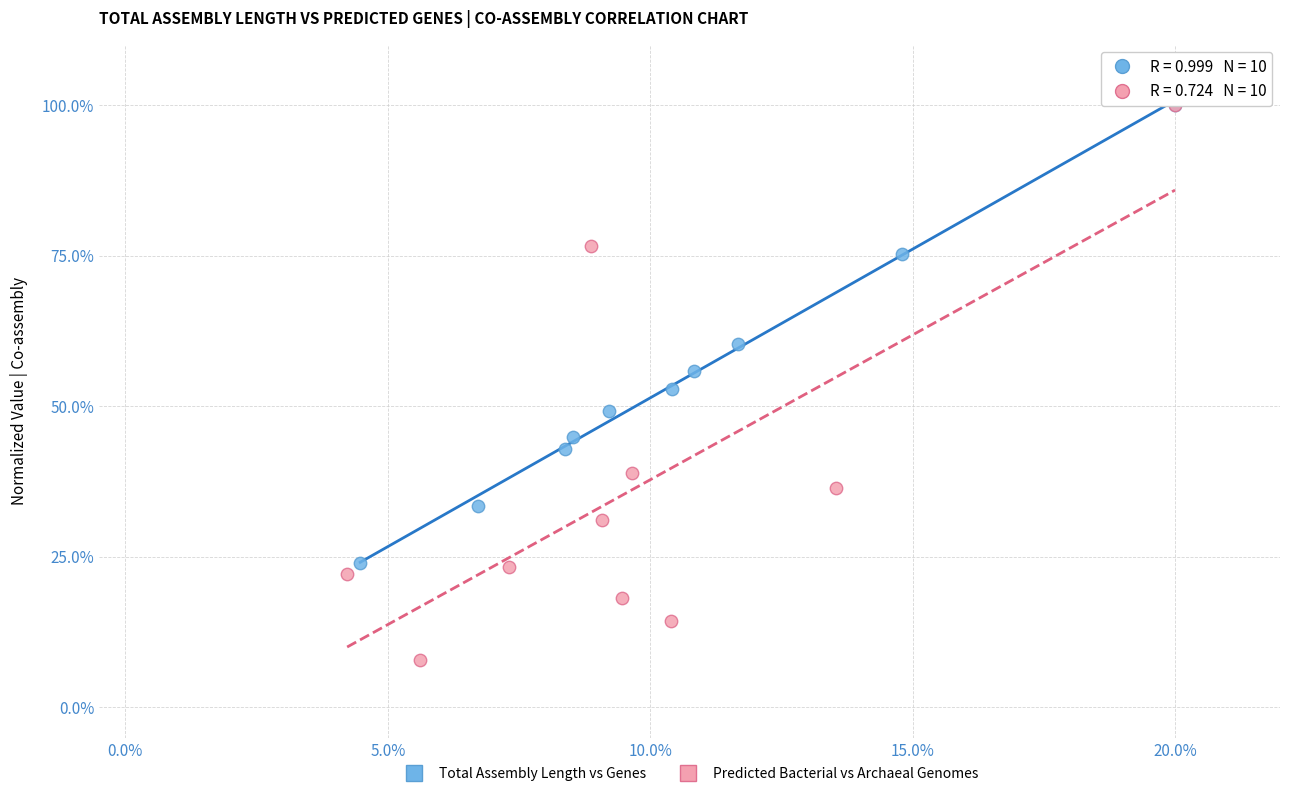

Which series contains the lowest Y value?

Predicted Bacterial vs Archaeal Genomes